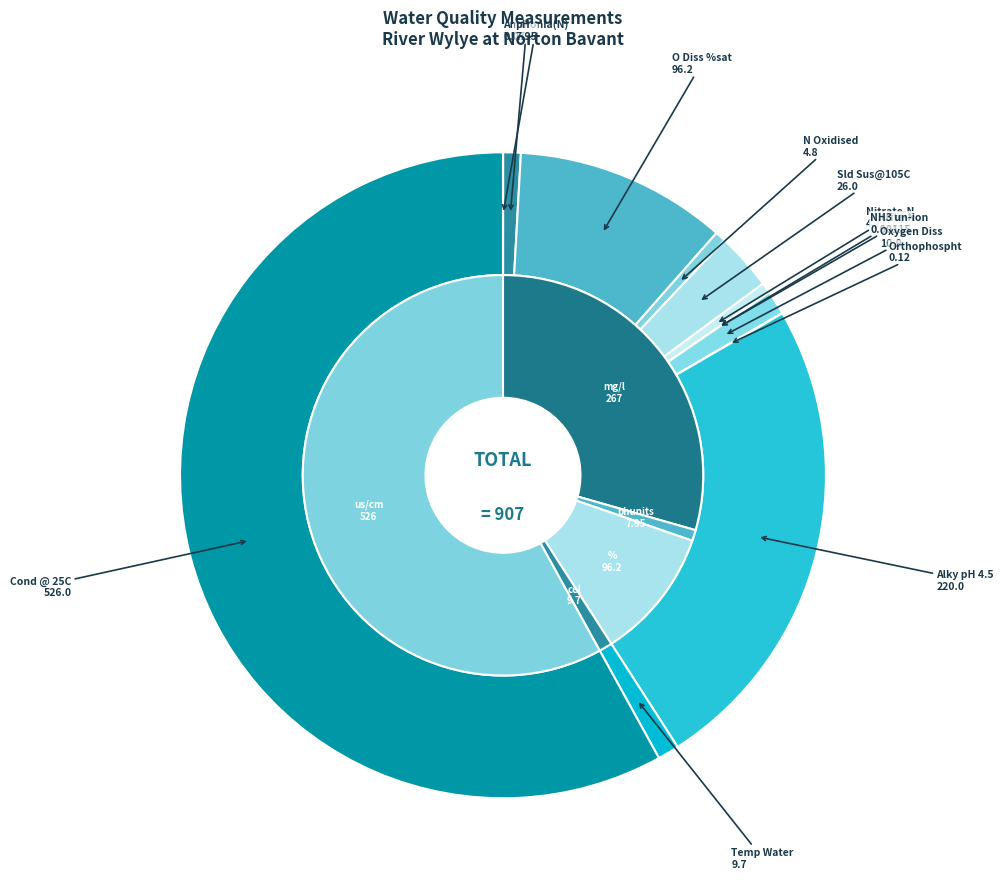

What percentage do pH and O Diss %sat together represent?

11.5%